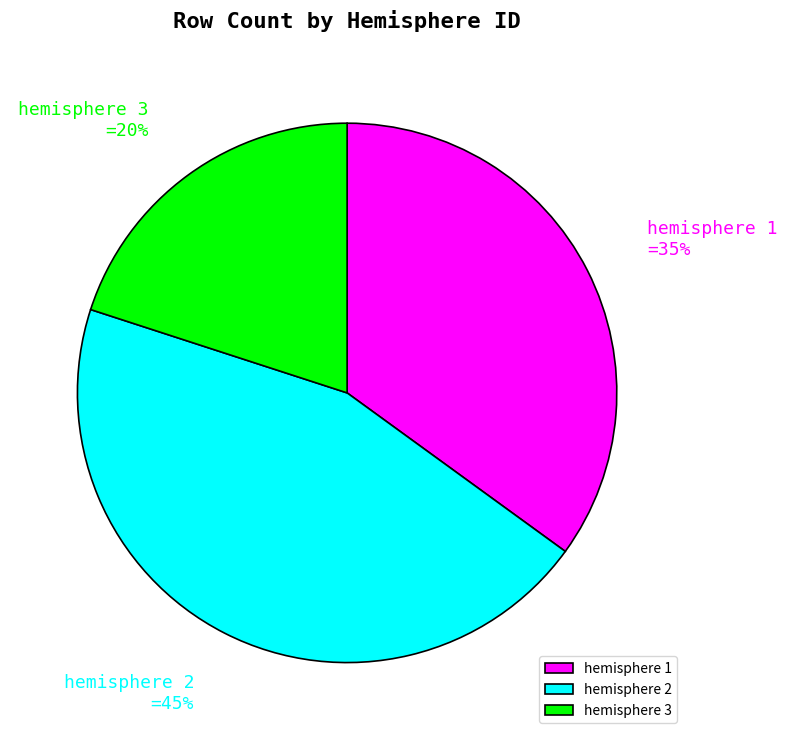

What percentage is the hemisphere 2 slice, to the nearest percent?

45%